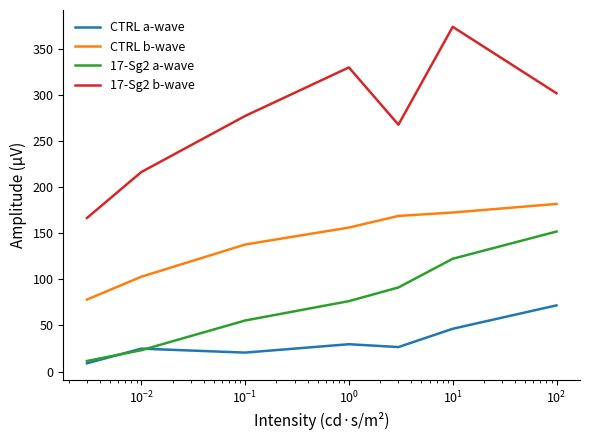

At how many categories does at least one series exceed 295?

3